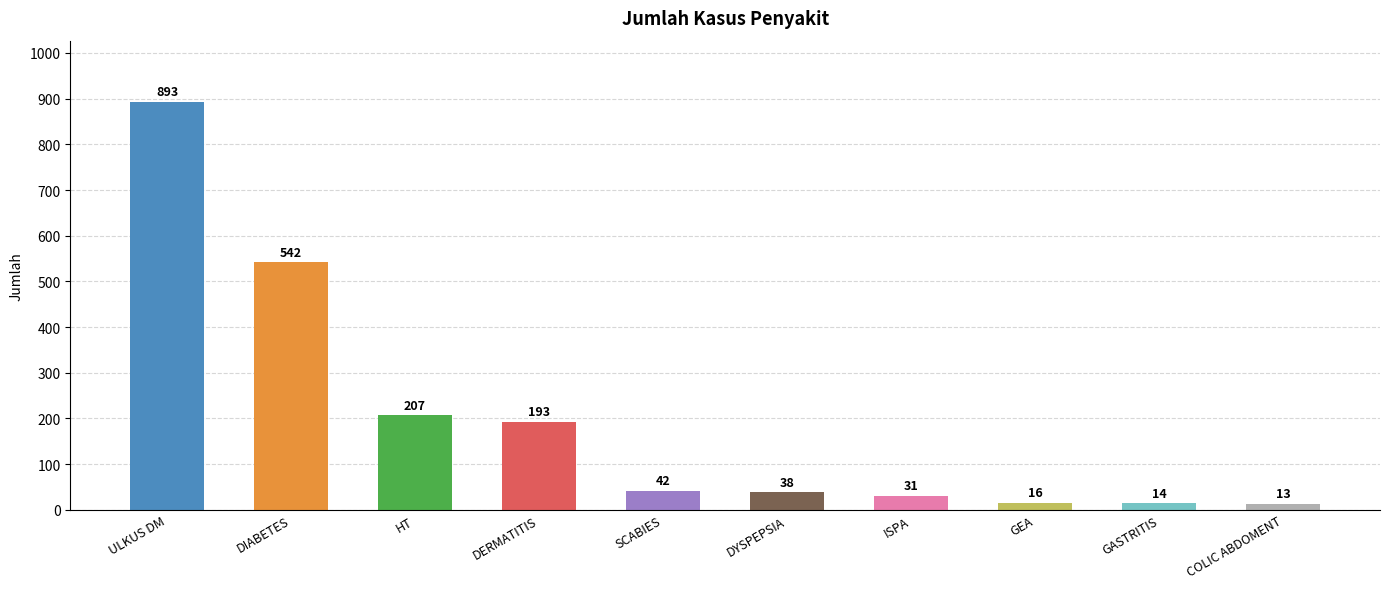

What is the difference between the maximum and minimum values?

880